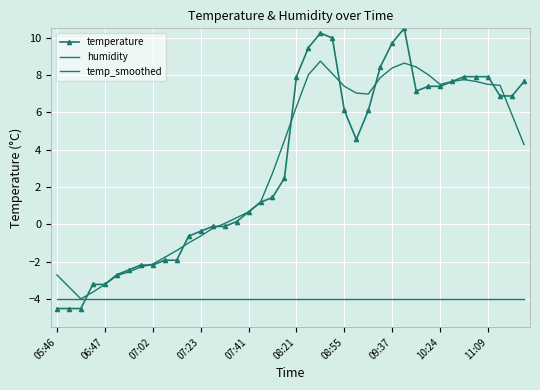

How many categories are shown in the chart?

40